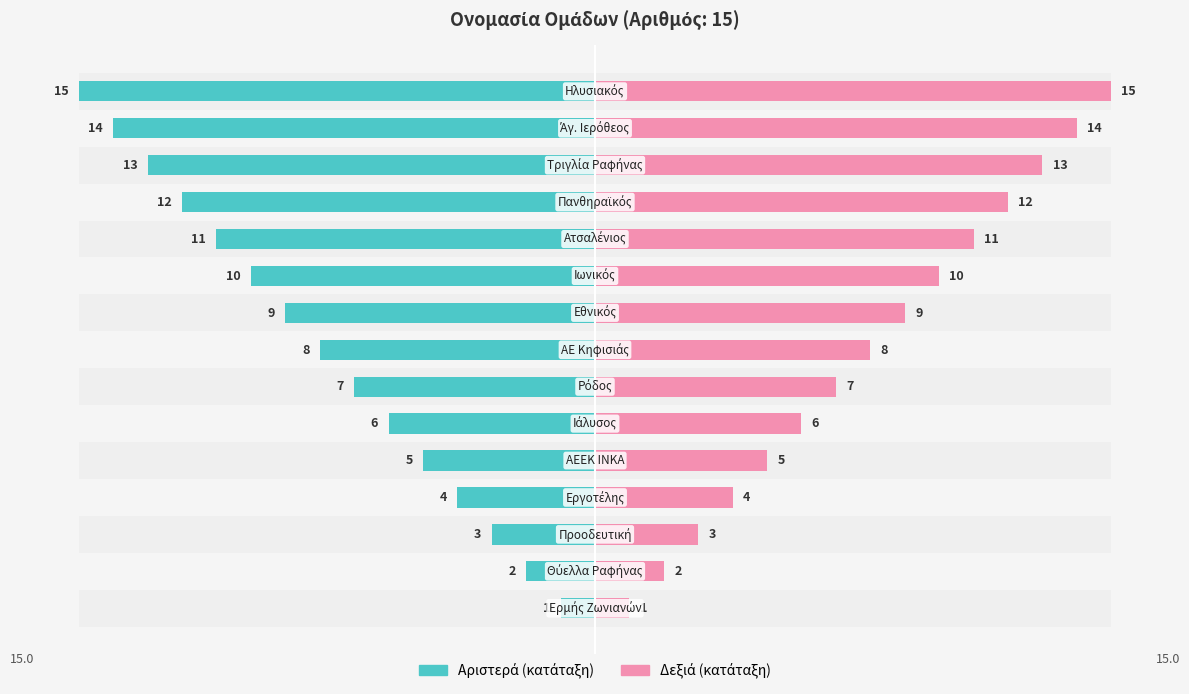

What are all the series names shown in the legend?

Left (rank), Right (rank)